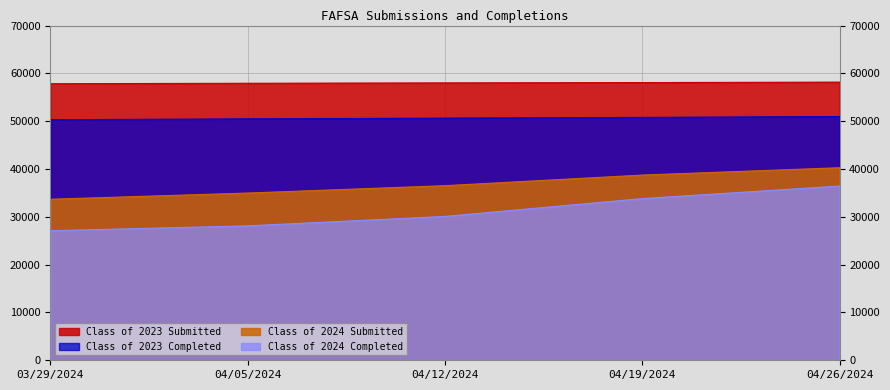

True or false: Class of 2024 Submitted and Class of 2023 Completed cross at least once.

False